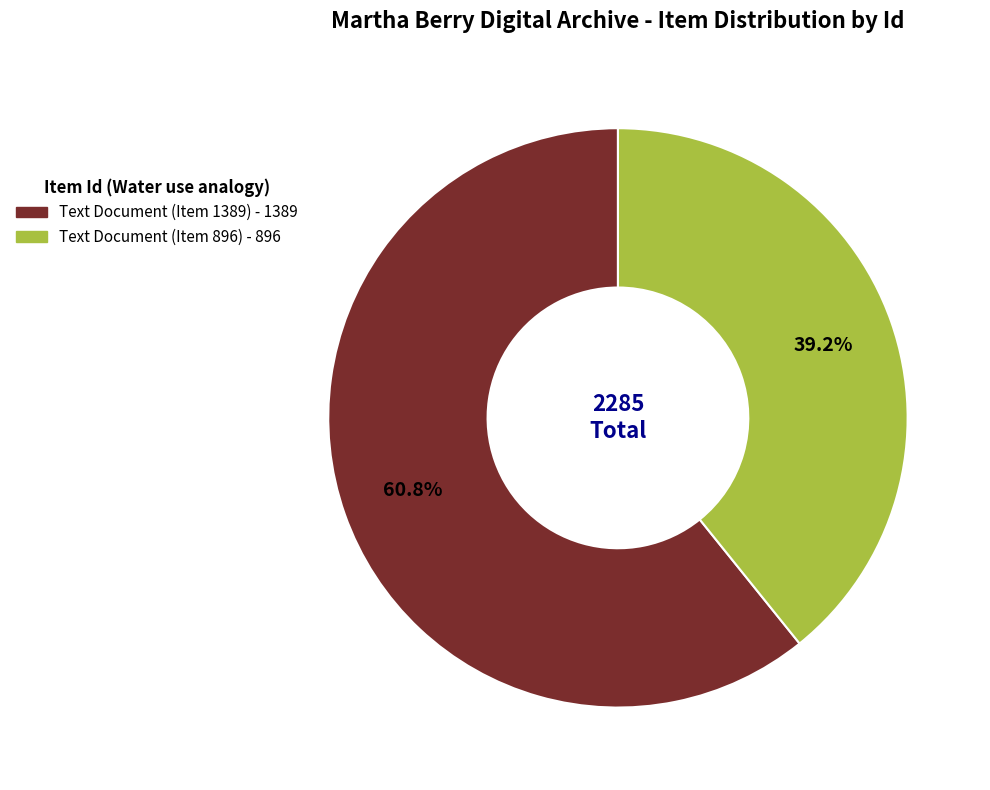

The Text Document (Item 896) slice represents 39% of the pie. True or false?

True